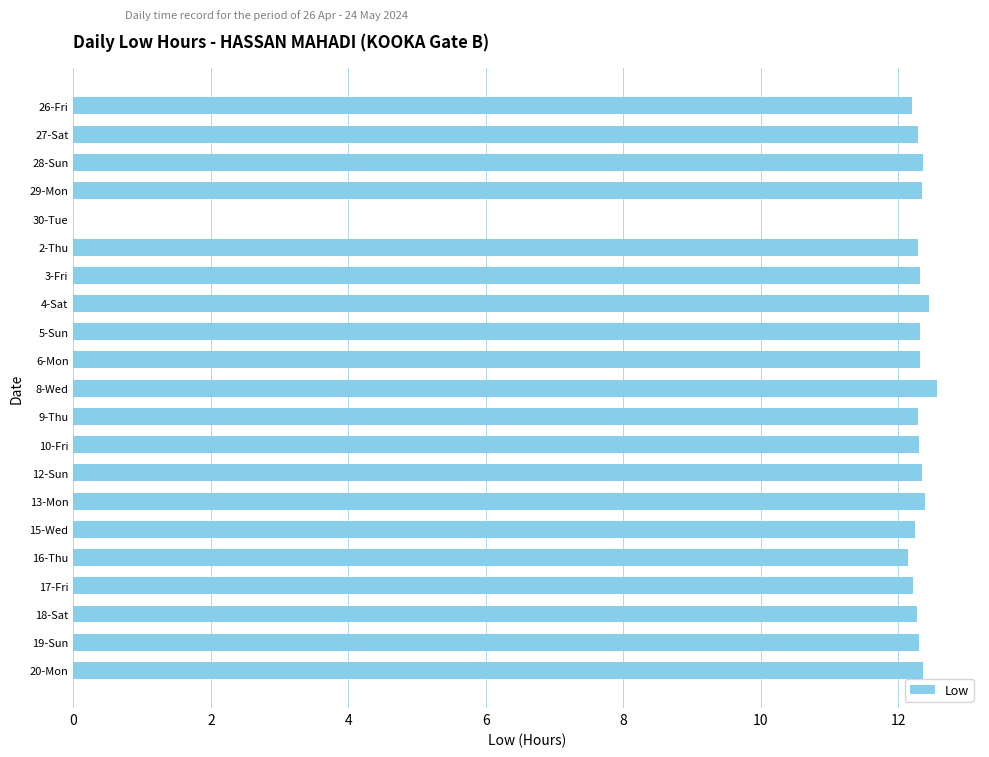

What is the ratio of the value at 27-Sat to the value at 15-Wed?

1.0